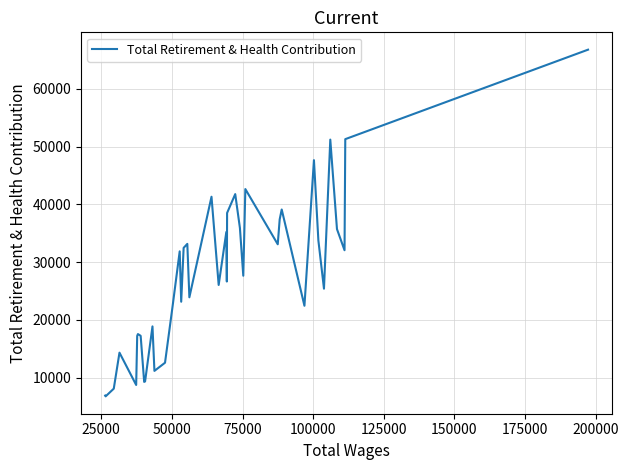

What is the smallest value displayed?

6751